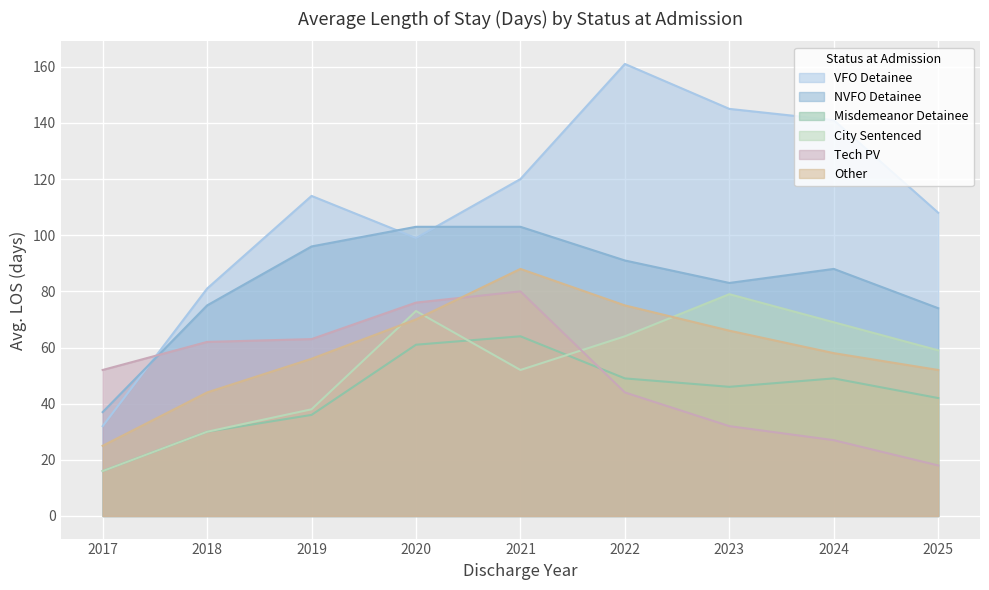

In NVFO Detainee, how many points are lower than both neighbors (excluding endpoints)?

1